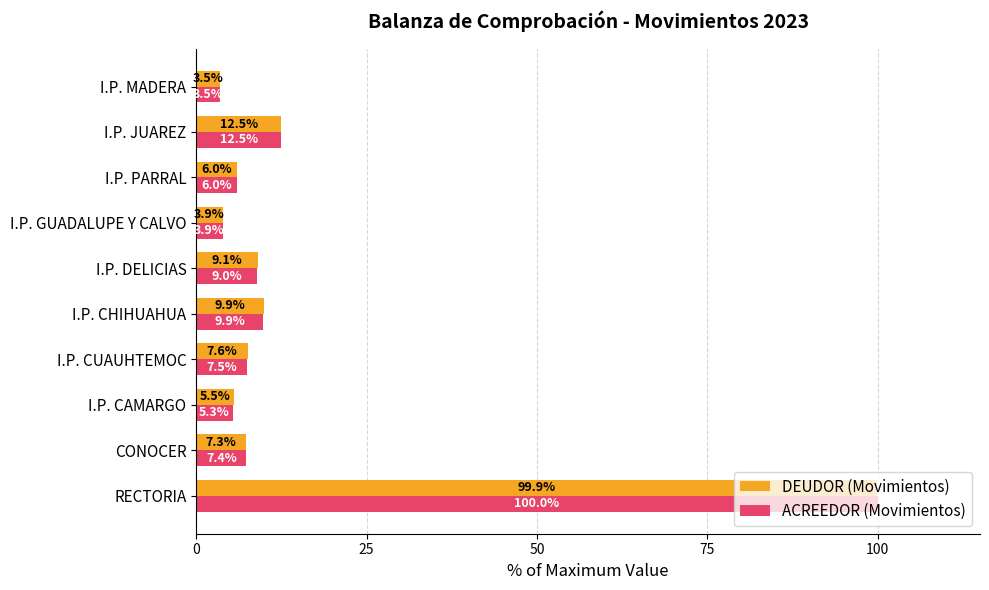

Which series has the widest spread of values?

ACREEDOR (Movimientos)